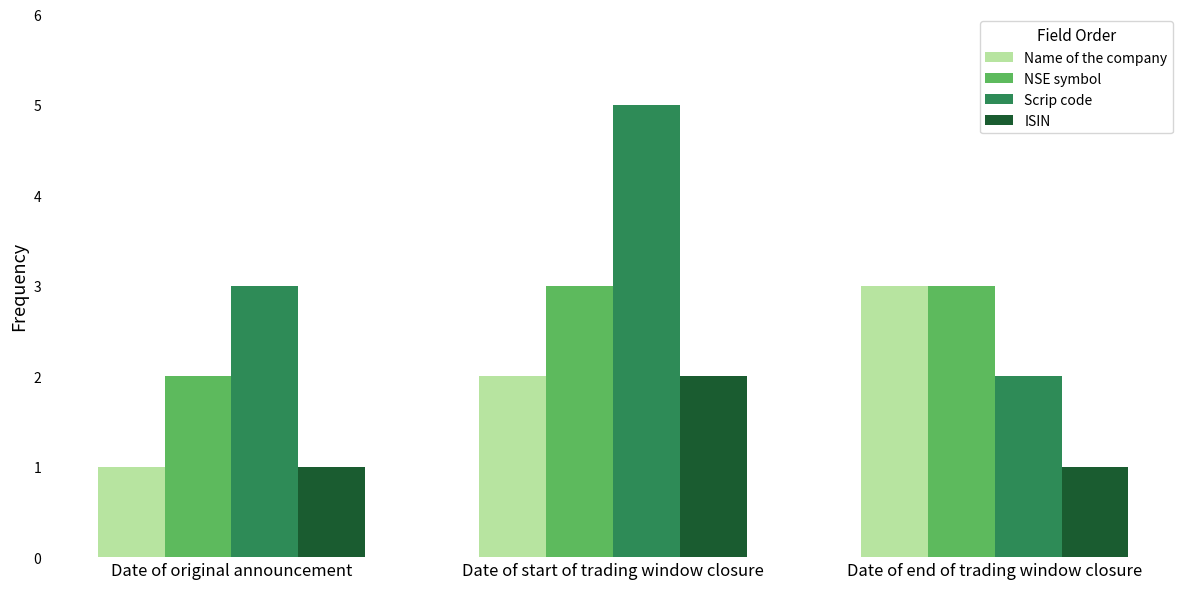

What is the difference between the maximum and minimum values in the Name of the company series?

2